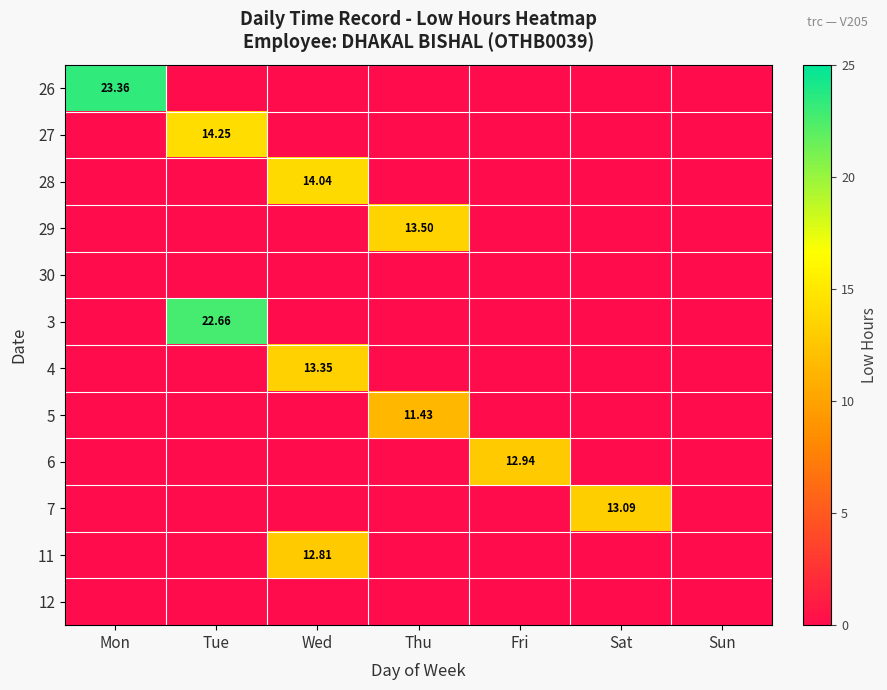

How many data points in 27 are above 0?

1